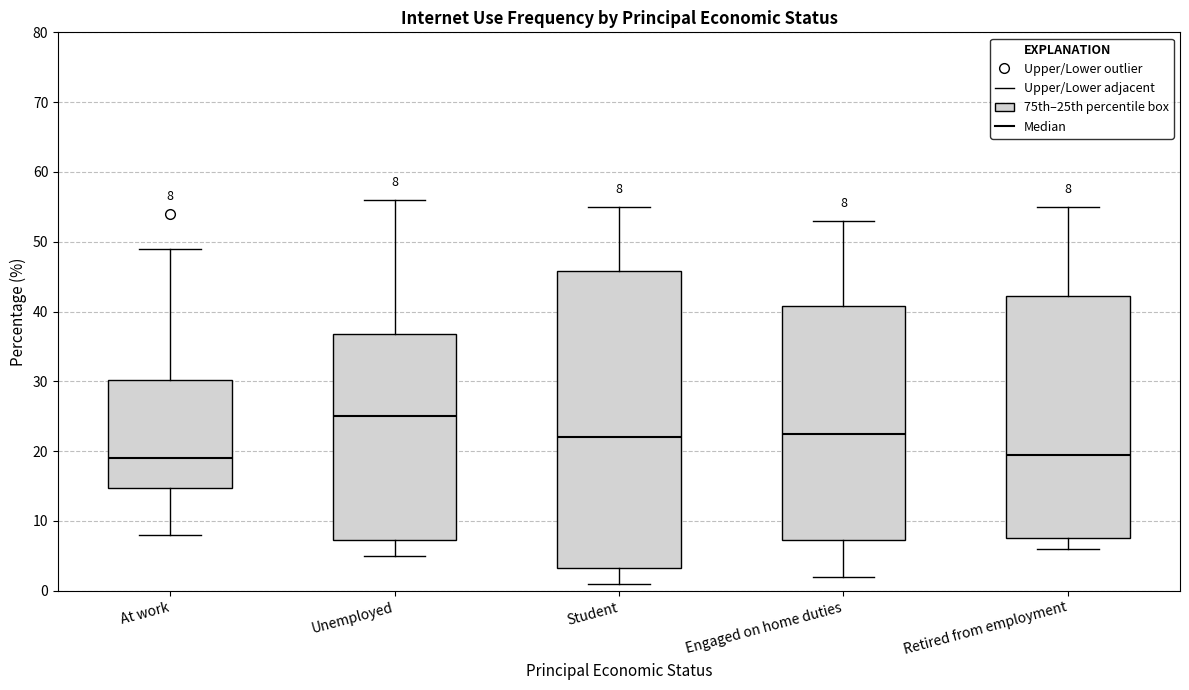

Which box is the tallest, from its lower edge to its upper edge?

Student